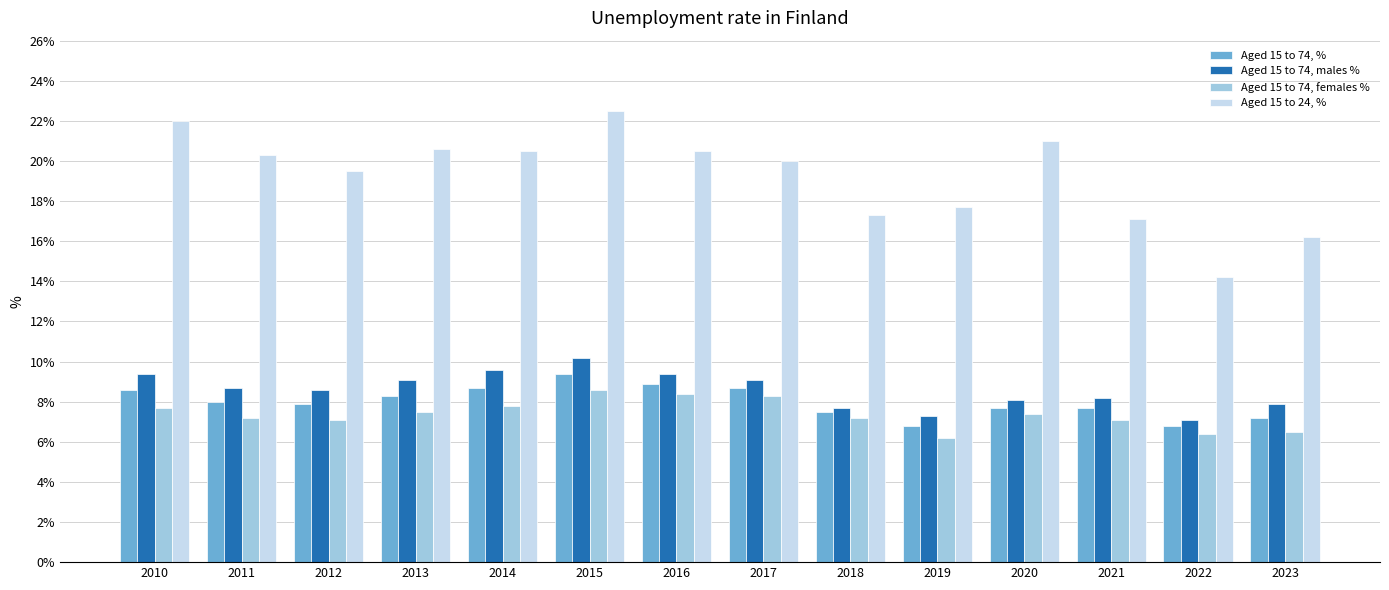

Is the value of Aged 15 to 24, % at 2019 greater than the value of Aged 15 to 74, males % at 2010?

Yes